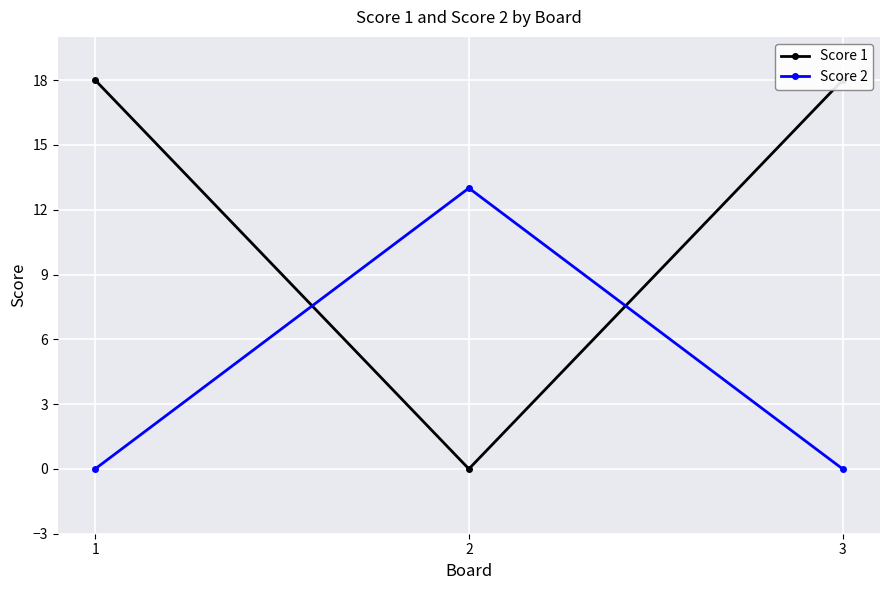

Which series has the largest range (max minus min)?

Score 1